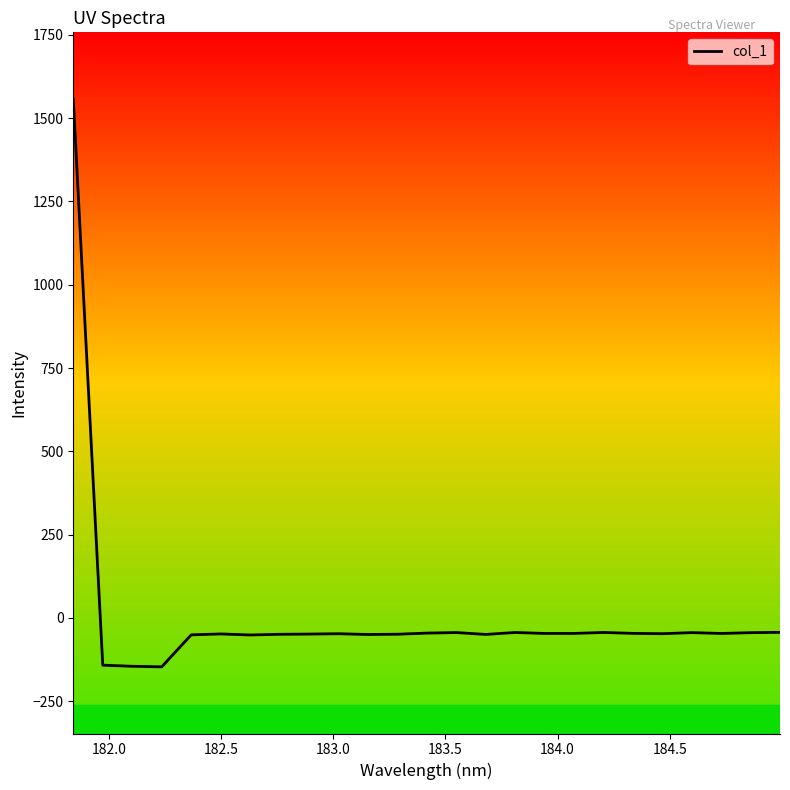

What is the greatest value displayed?

1557.1